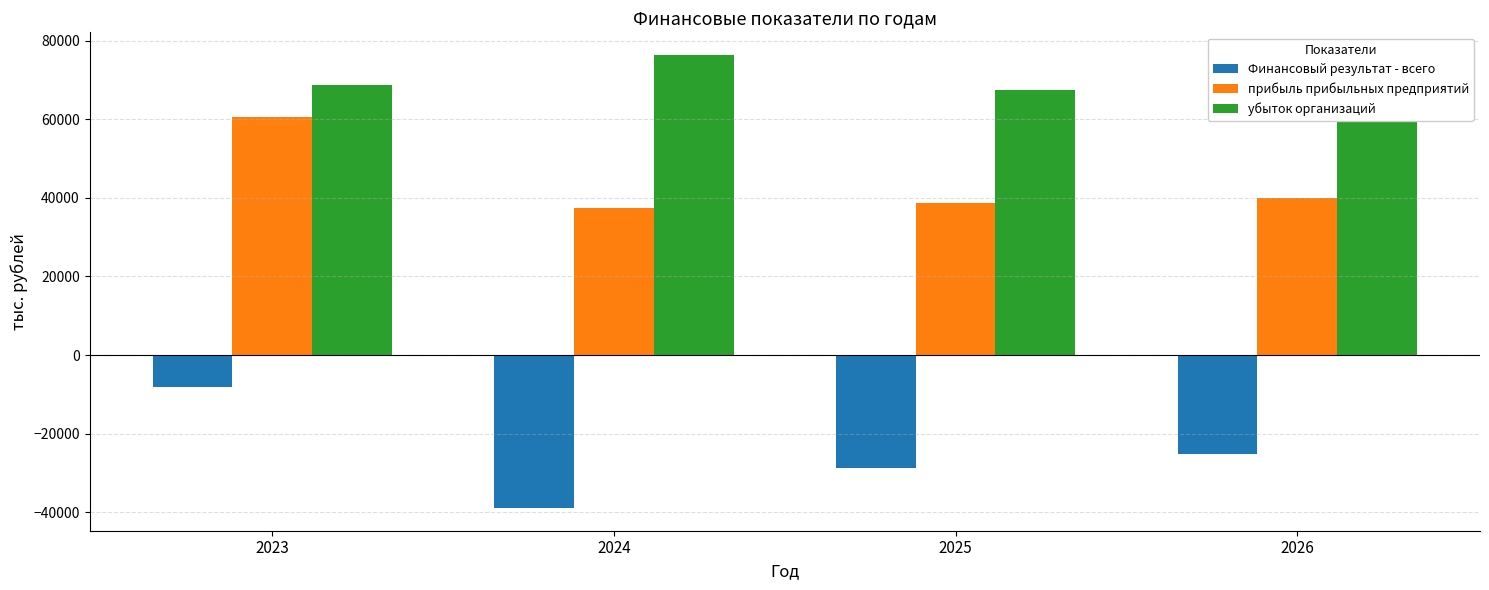

At which category is the sum across all series the highest?

2023